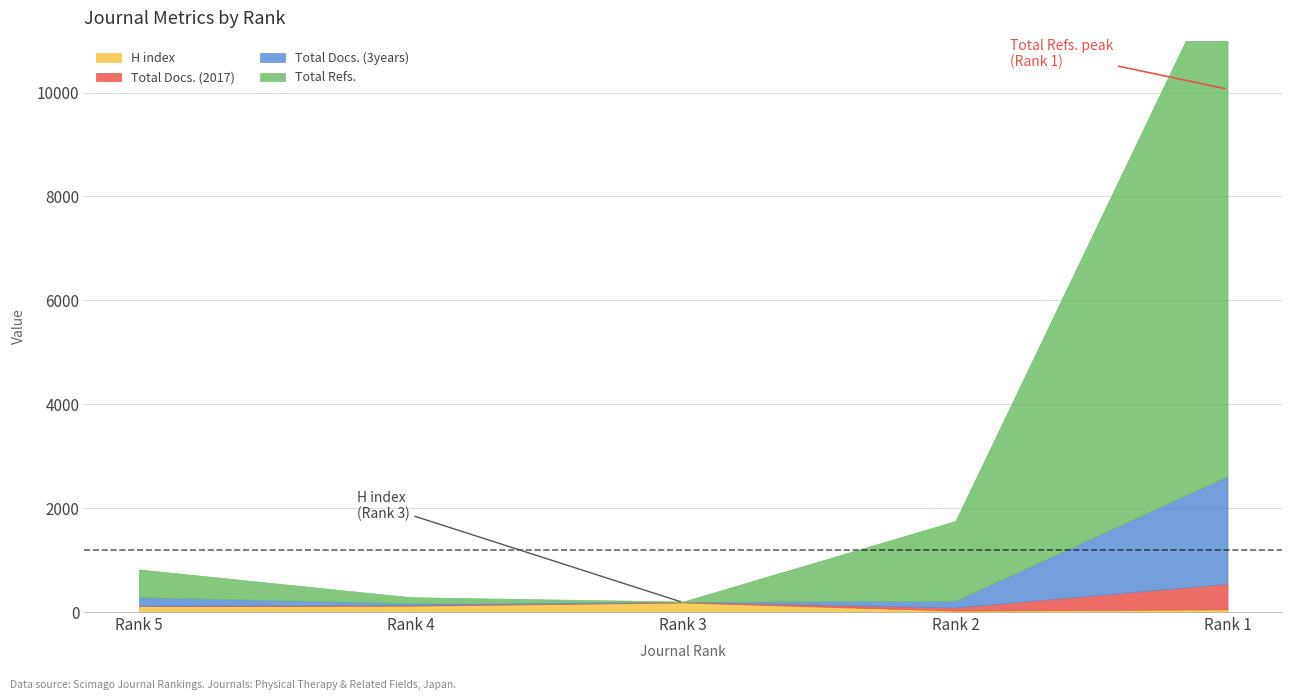

Reading left to right, transcribe all the data shown in this chart.

H index: 113	121	182	27	51
Total Docs. (2017): 8	13	12	61	492
Total Docs. (3years): 164	35	0	129	2074
Total Refs.: 535	116	8	1535	10066